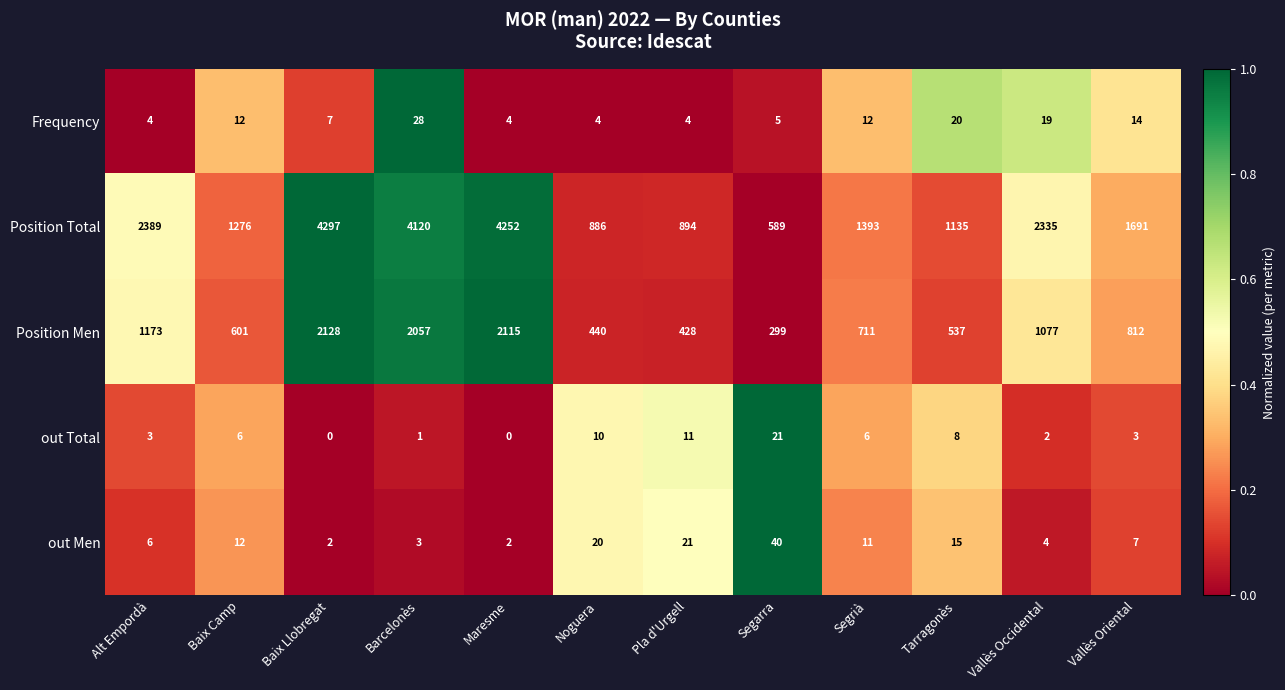

What is the difference between the out Men values at Baix Llobregat and Segrià?

9